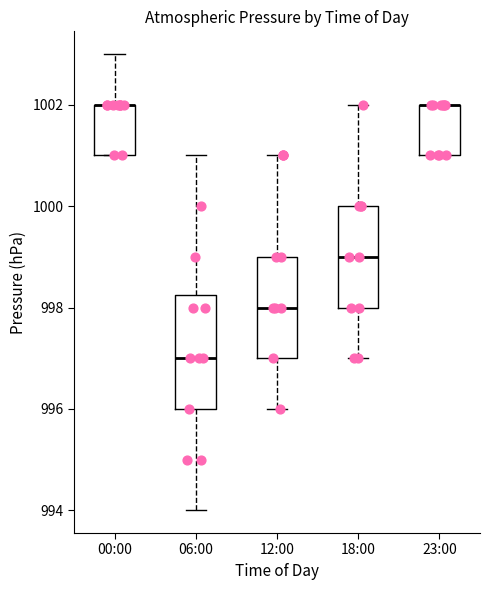

Which box is the tallest, from its lower edge to its upper edge?

06:00